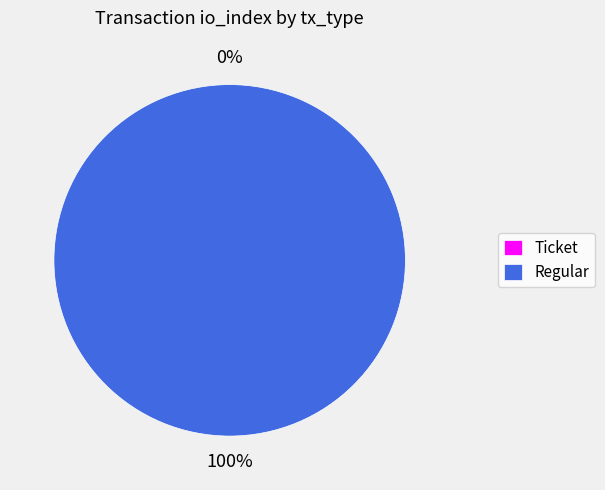

Which category has the biggest portion of the pie?

Regular